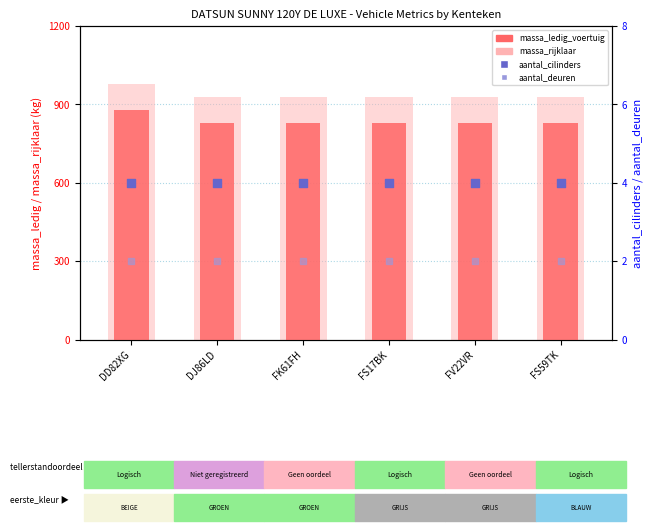

At which category is the sum across all series the highest?

DD82XG